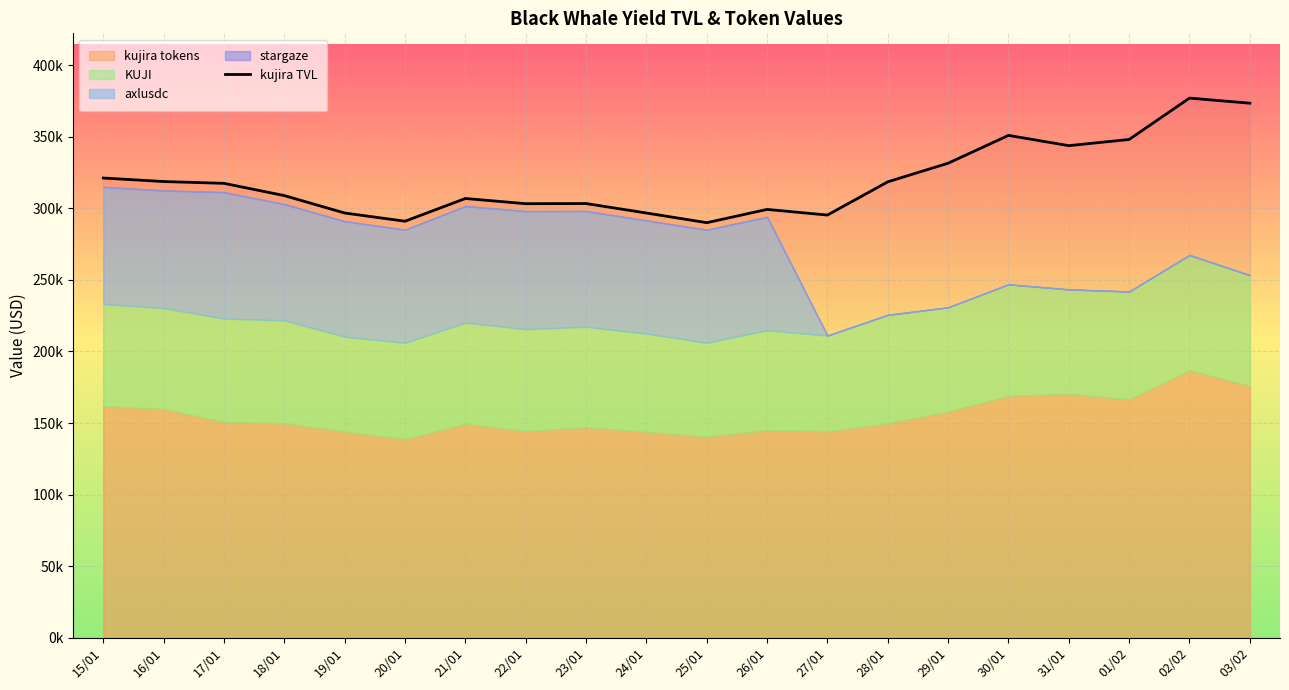

Approximately how many times larger is the value at 25/01 compared to 01/02?

0.8